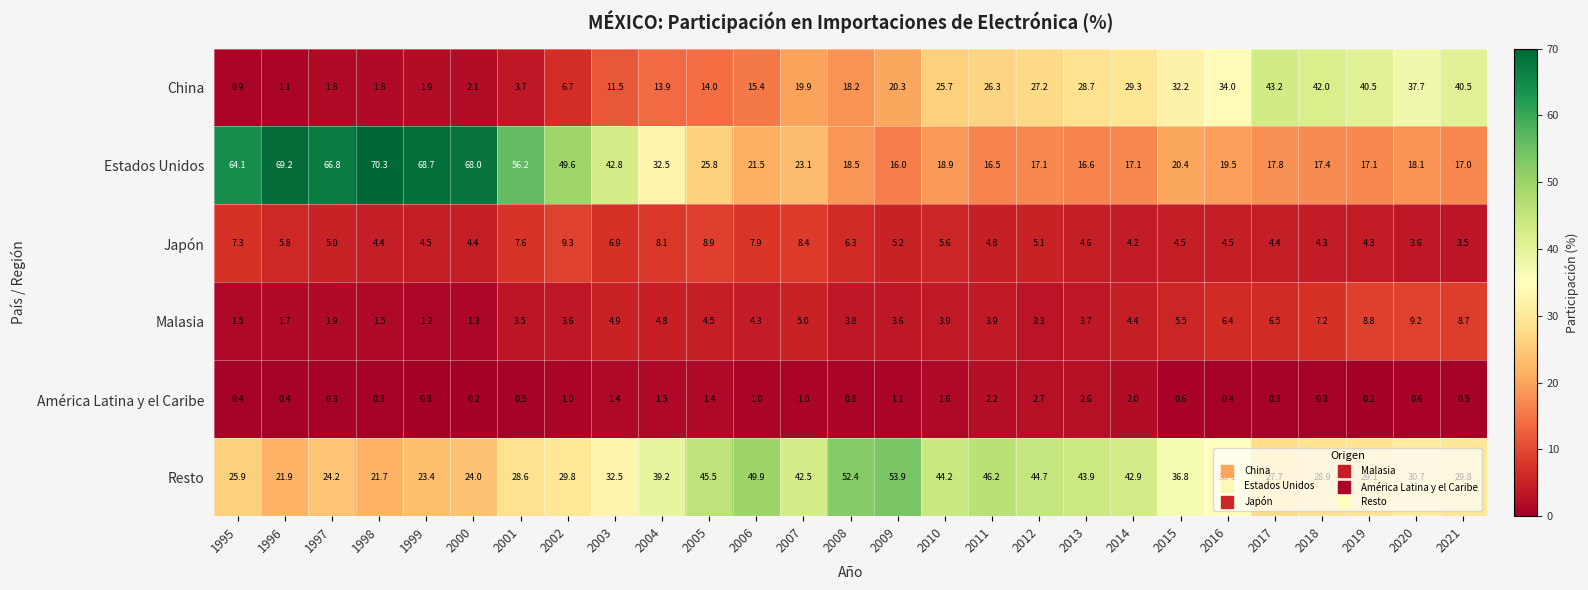

What is the greatest value displayed?

70.3